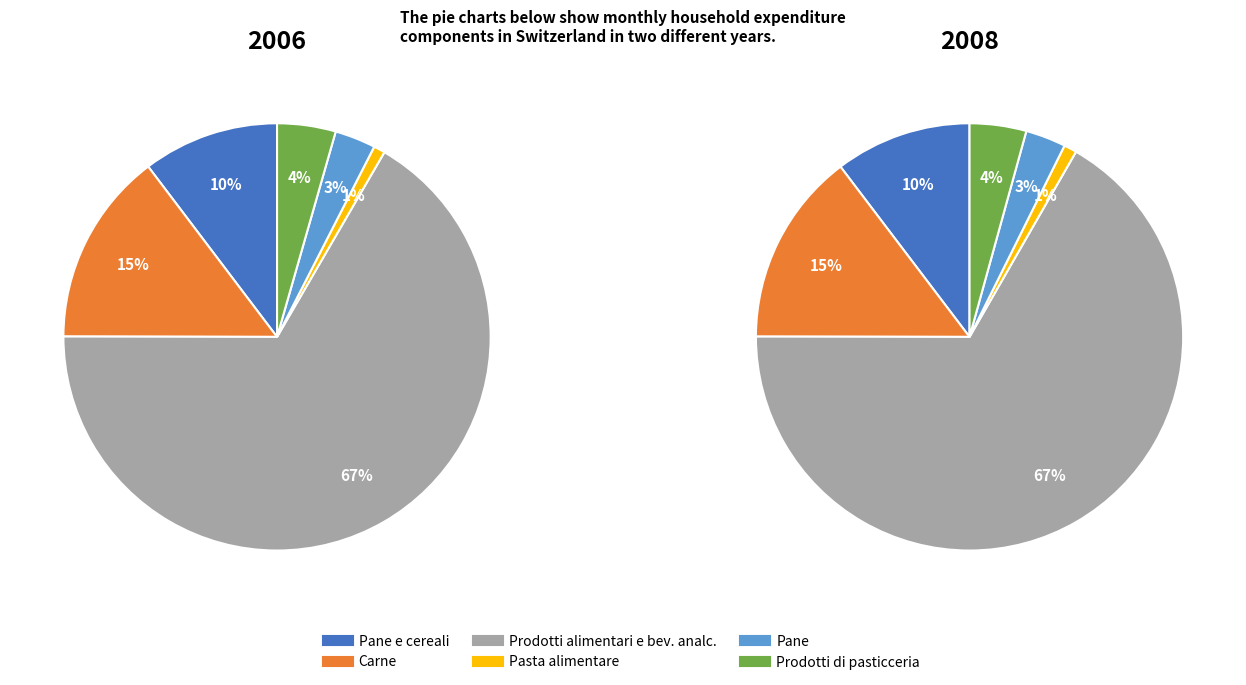

Does values_2006 account for over 50% of the chart?

Yes